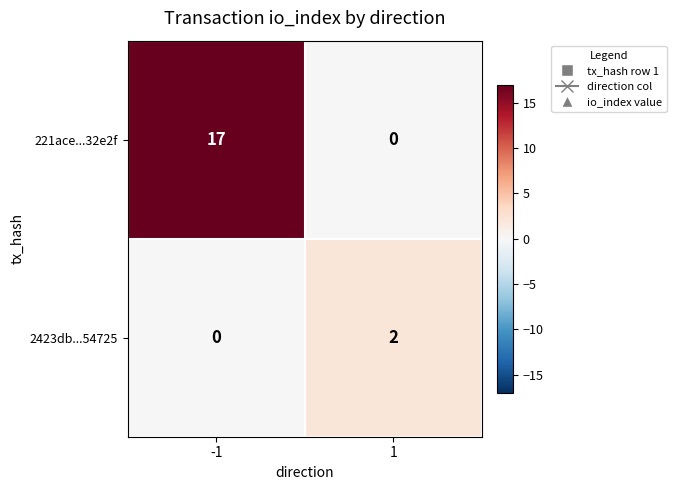

List the labels in order of 2423db...54725 value, smallest first.

-1, 1